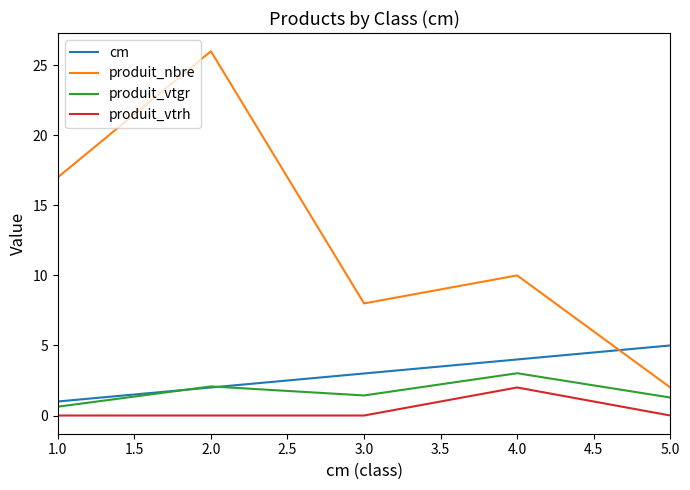

How many lines are shown in the chart?

4